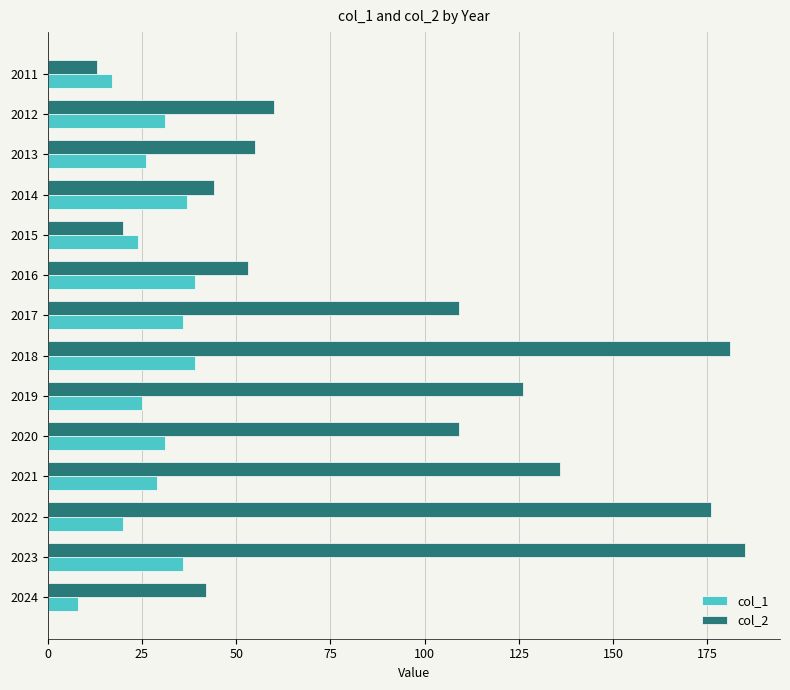

What is the difference between the highest and lowest values at 2011?

4